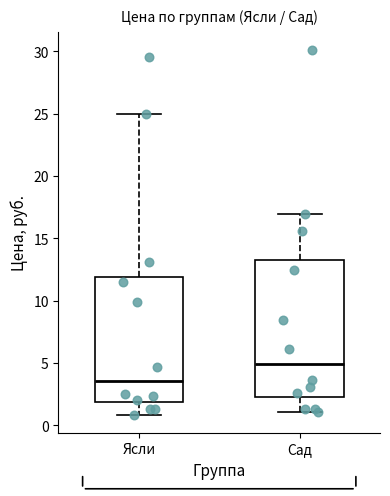

Comparing the boxes themselves (not the whiskers), which one is the tallest?

Сад